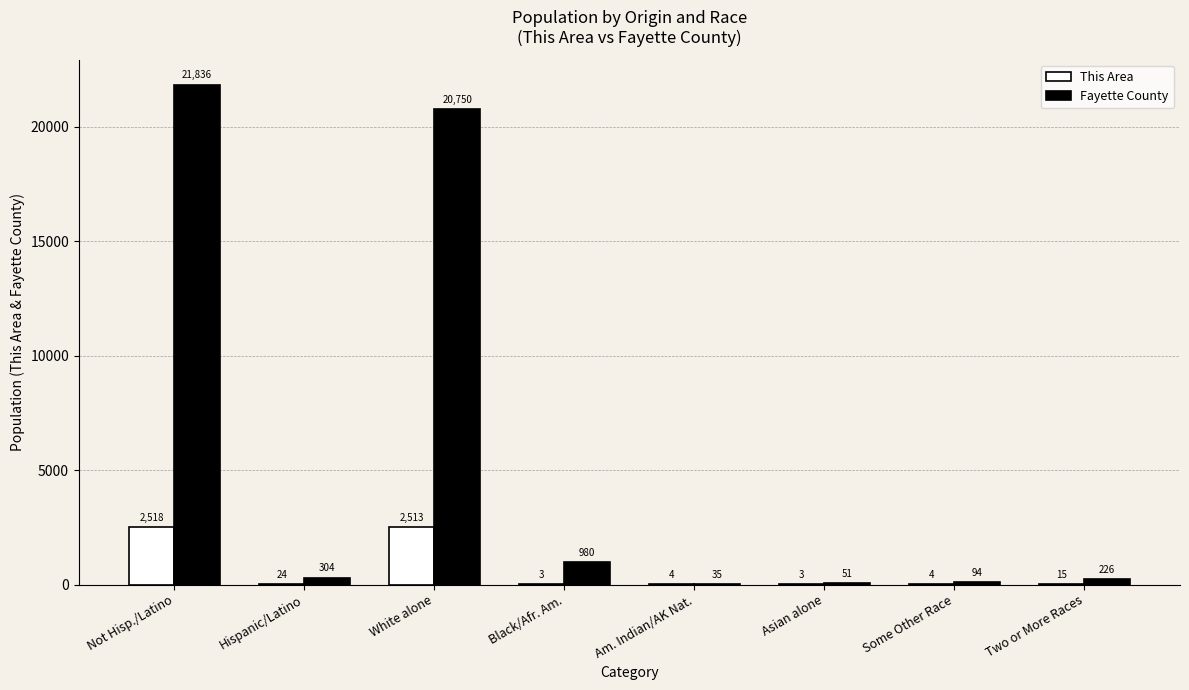

Reading left to right, transcribe all the data shown in this chart.

This Area: 2518	24	2513	3	4	3	4	15
Fayette County: 21836	304	20750	980	35	51	94	226